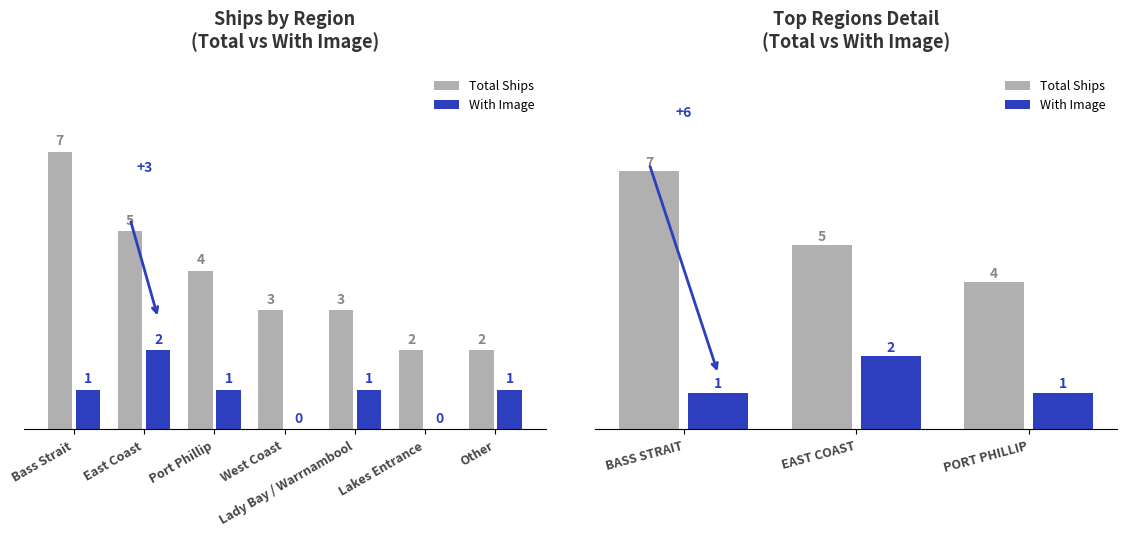

What is the sum of all With Image values?

4